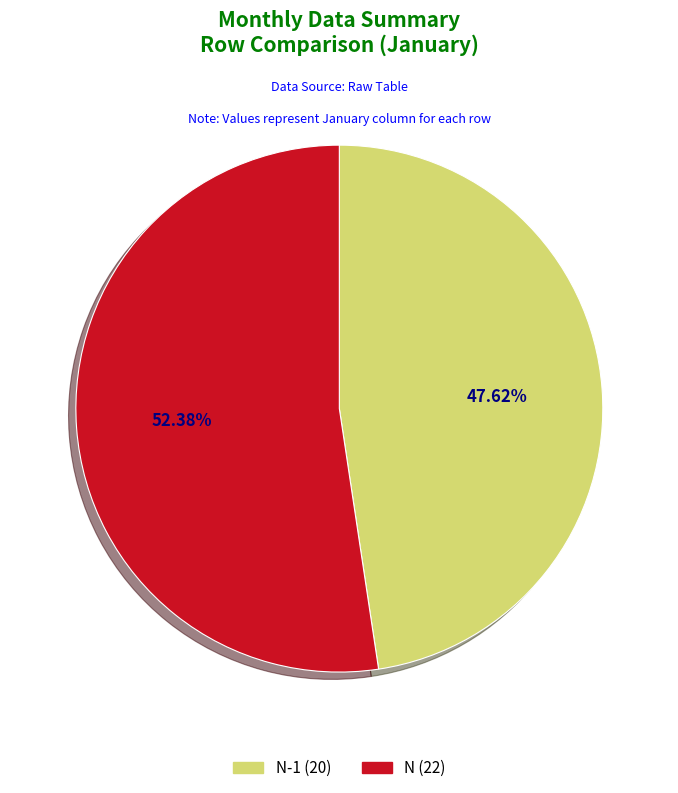

Is there a majority slice in this chart?

Yes